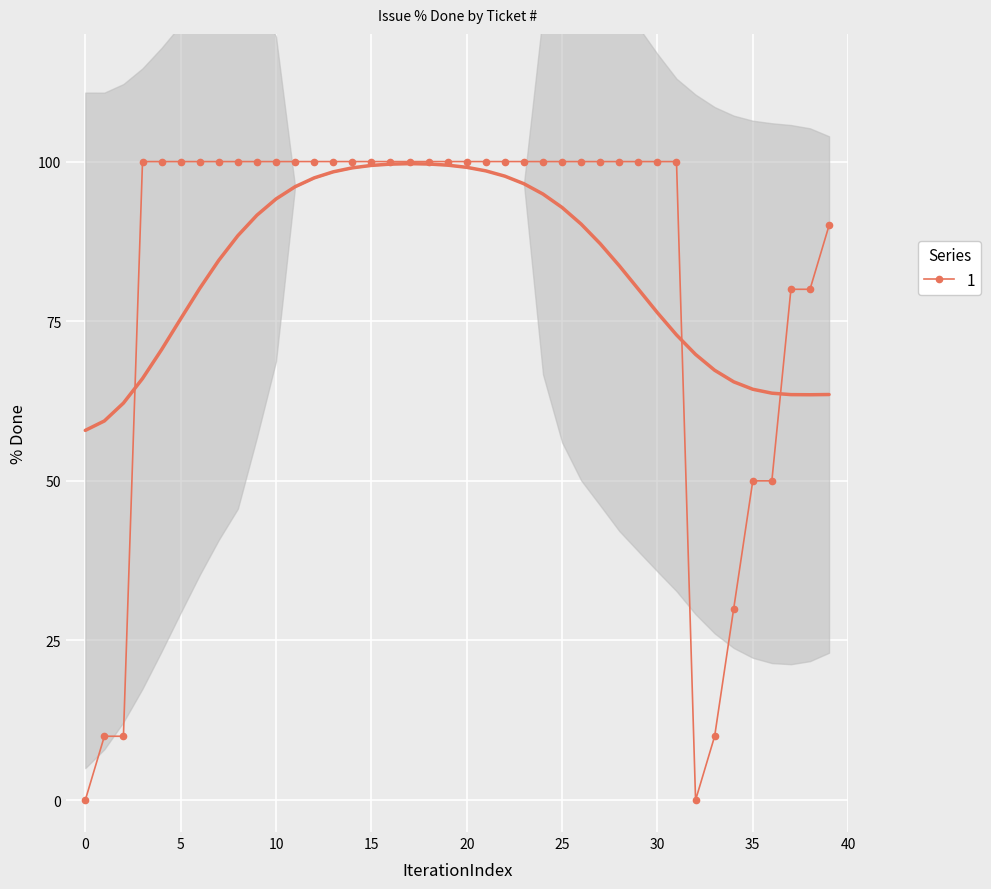

The value of 1 at 25 is 100. True or false?

True